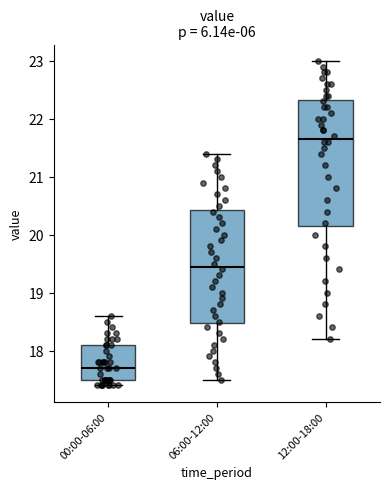

Which box's median line is the highest?

12:00-18:00